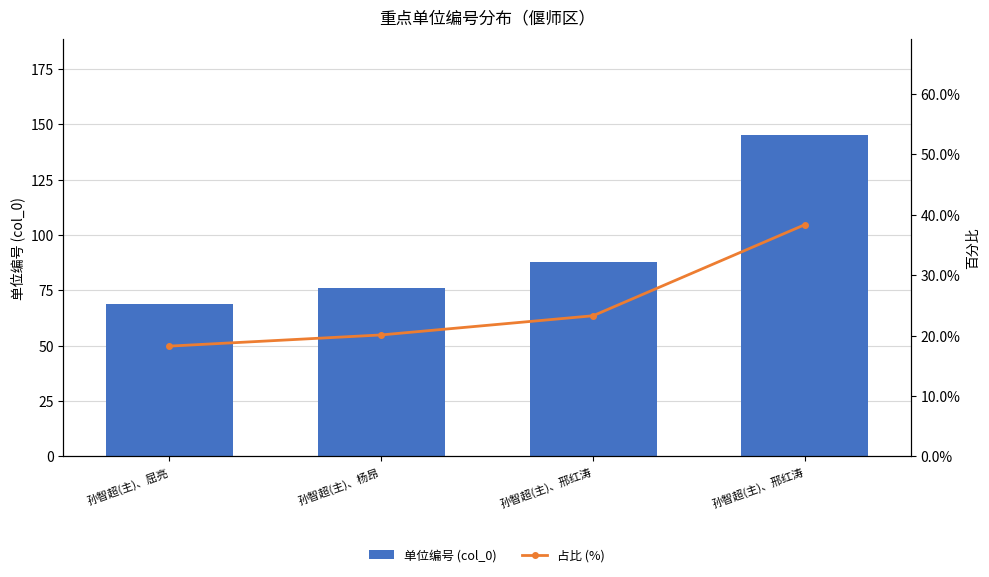

What is the greatest value displayed?

145.0